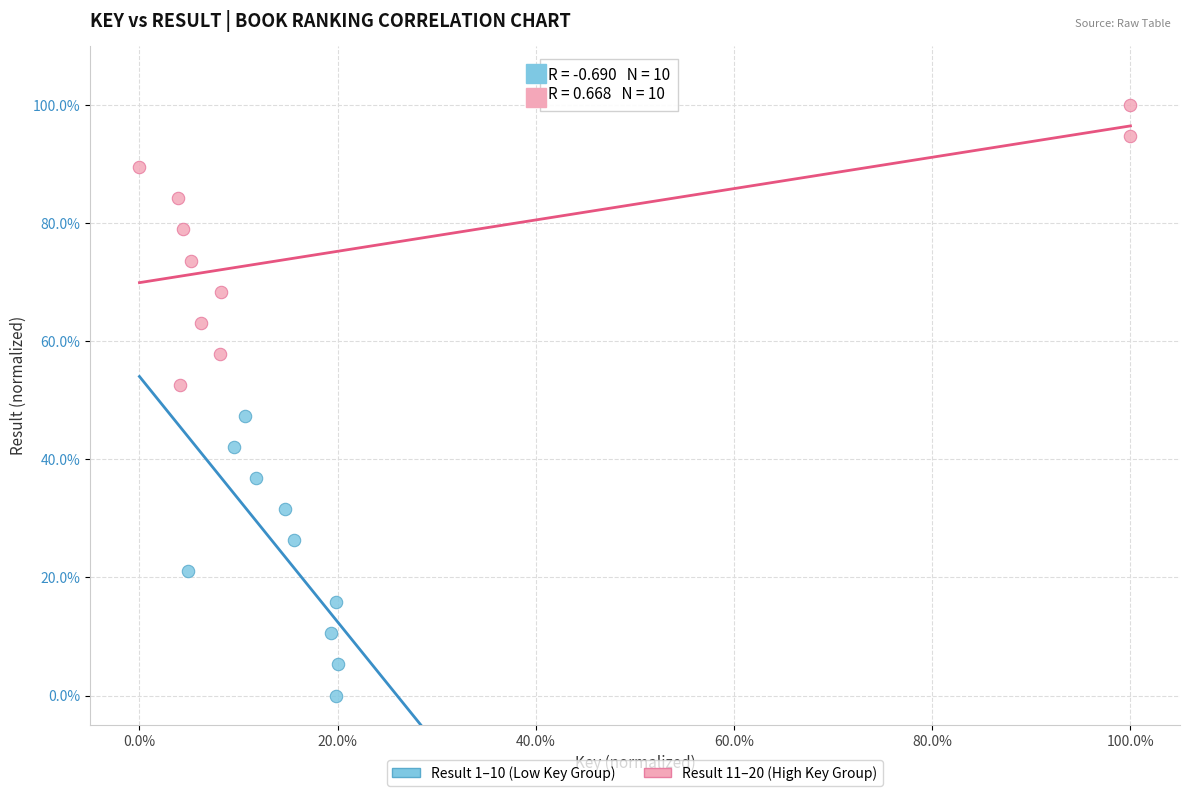

Which series reaches the maximum Y coordinate?

Result 11–20 (High Key Group)